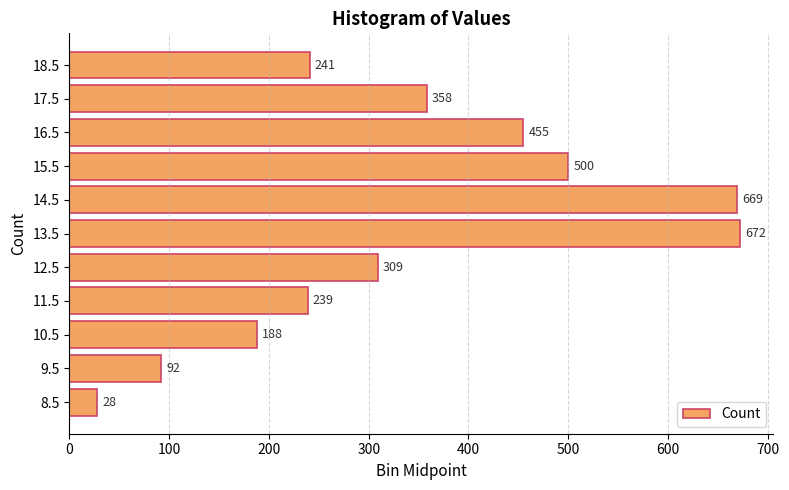

What is the sum of all values?

3751